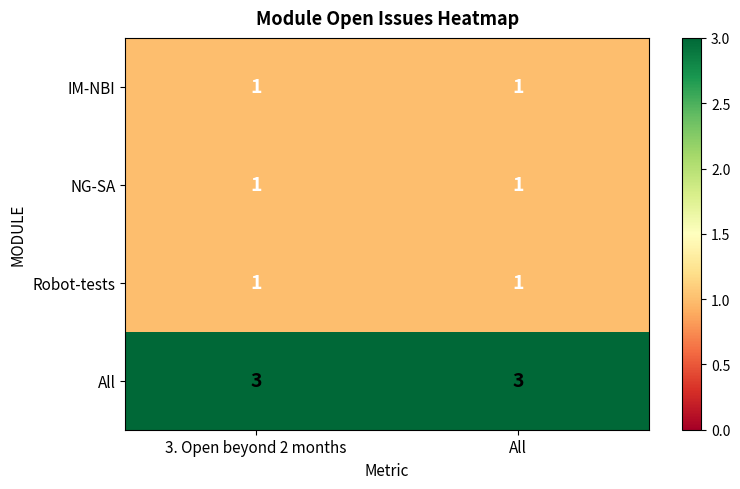

The IM-NBI series shows 1 at 3. Open beyond 2 months. True or false?

True